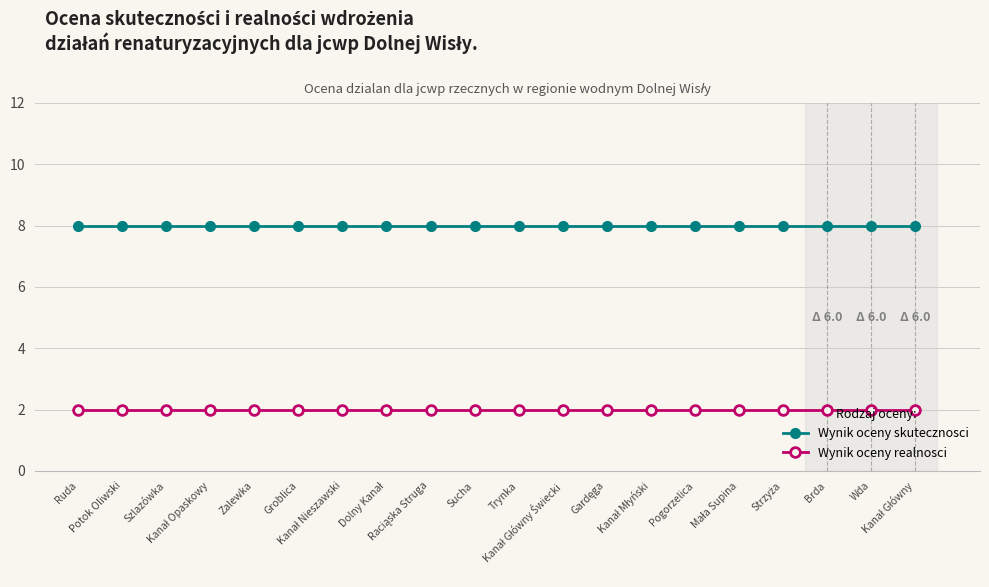

What is the sum of all Wynik oceny skutecznosci values?

160